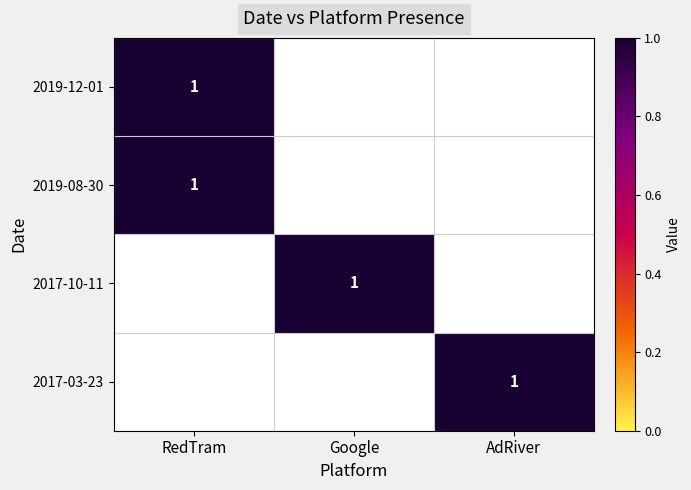

True or false: 2019-08-30 has a value of 1 at RedTram.

True